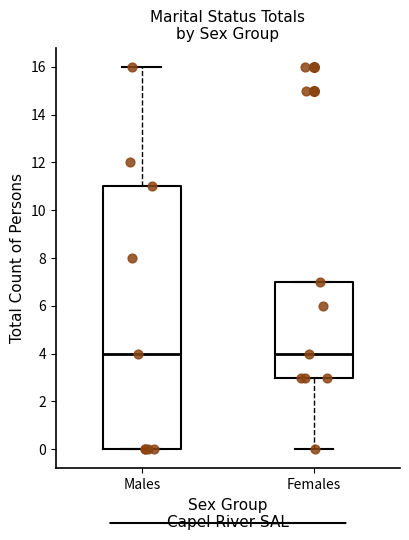

Where is the lower edge of the box for Females on the y-axis? The values are not printed on the chart, so give them approximately, as read against the axis.

3